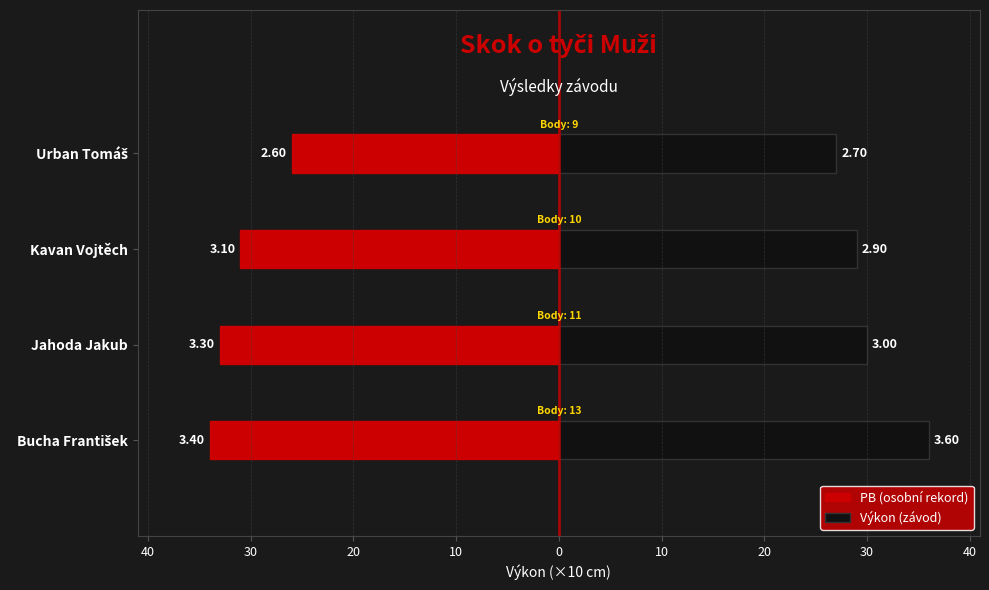

How many PB (osobní rekord) values are between -33 and -26?

3